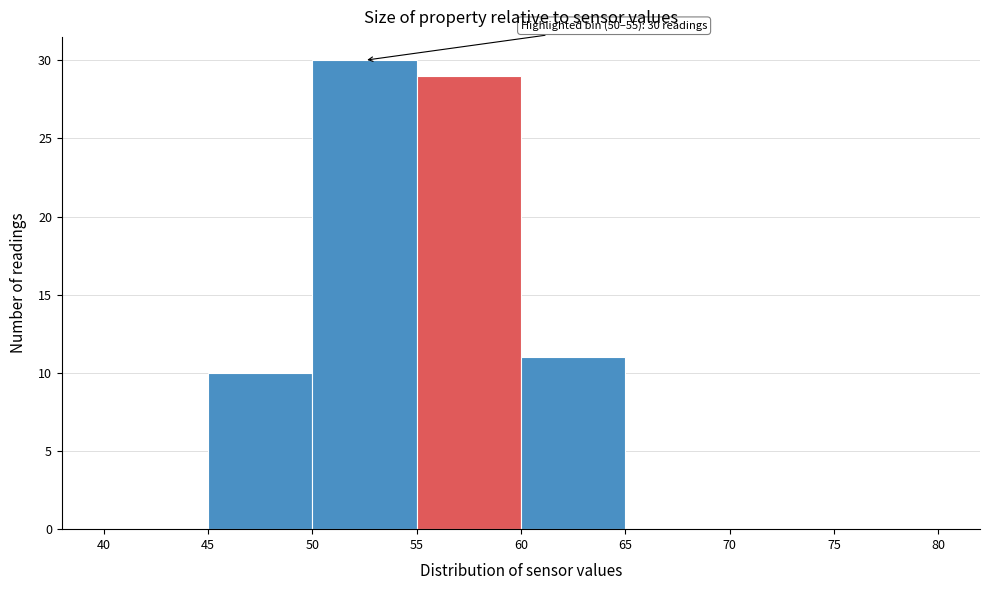

Over which range of the x-axis is the bar tallest?

50 to 55